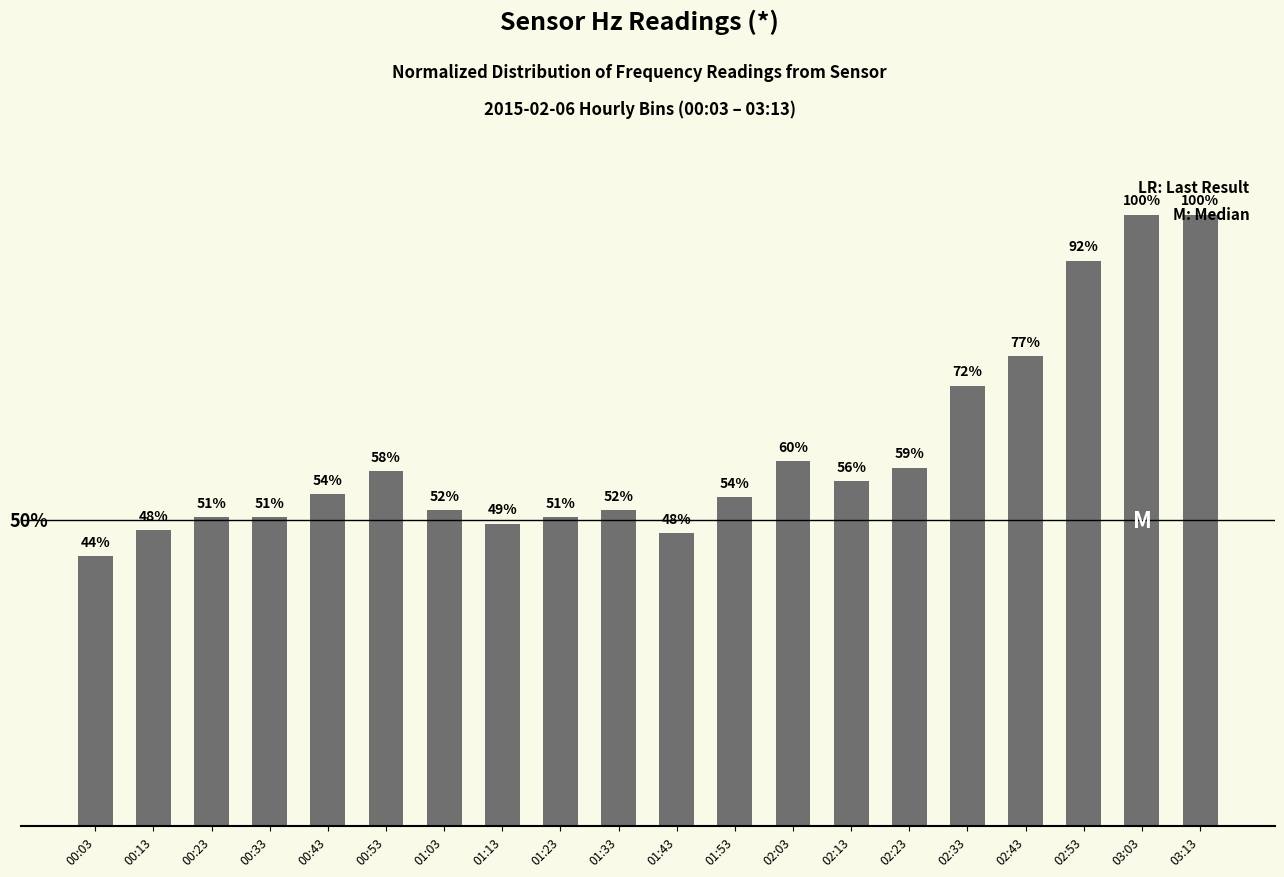

Where does the data first go above 54?

00:43